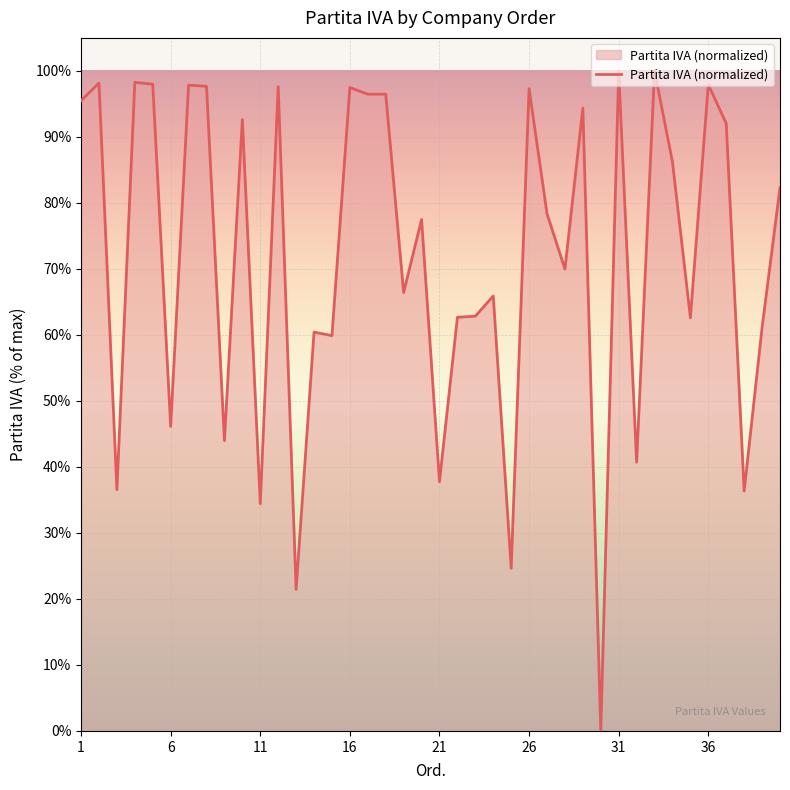

How many series are shown in this chart?

1